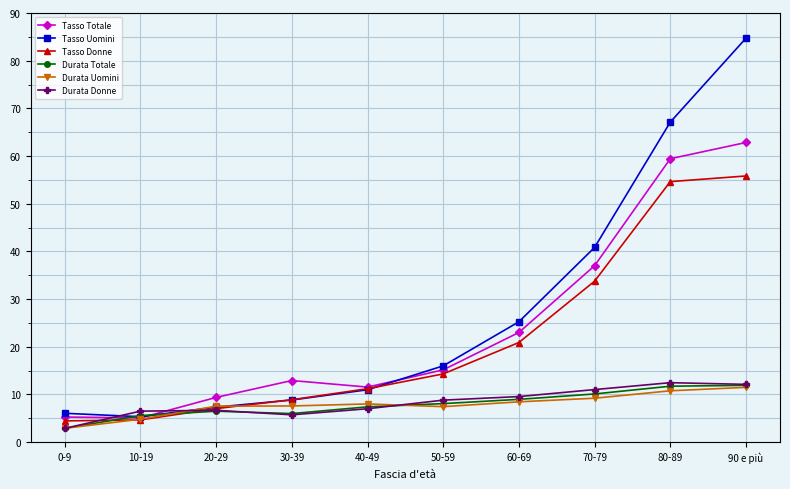

What is the minimum value shown in the chart?

2.9